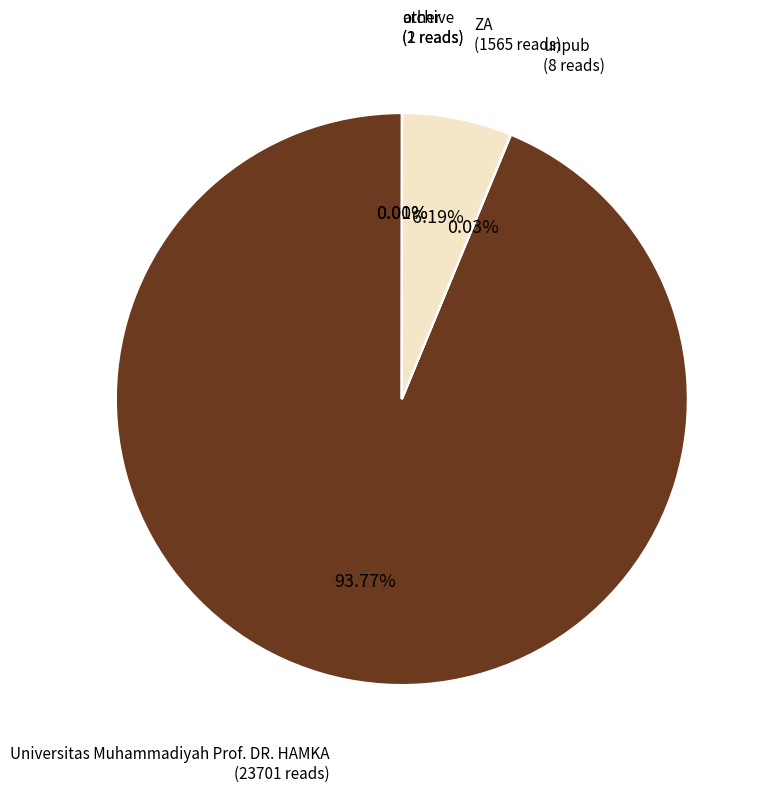

Is there any slice that represents more than half of the pie?

Yes